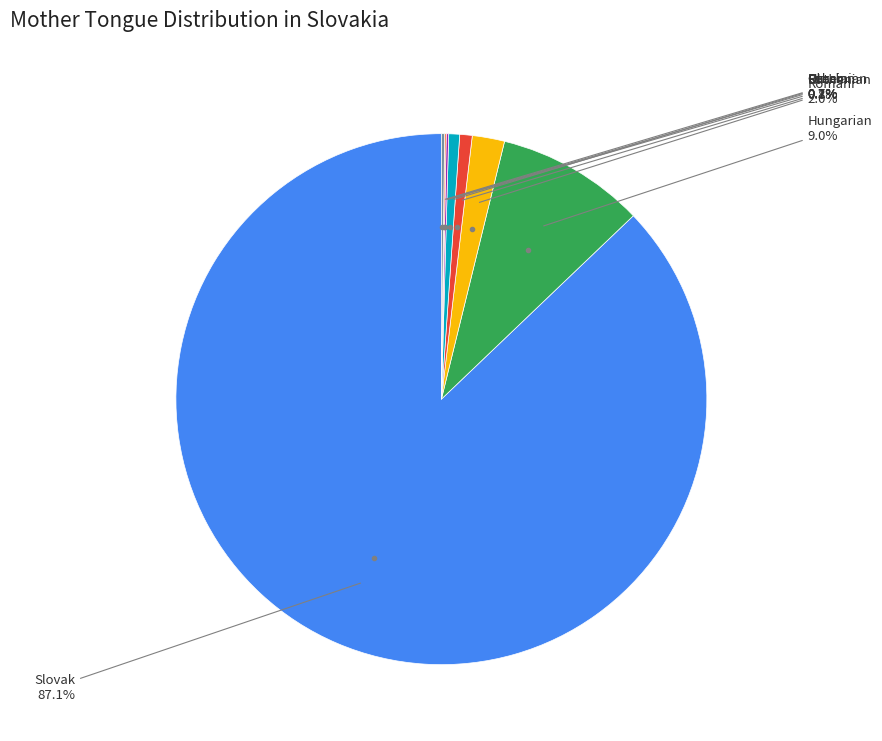

Is there a majority slice in this chart?

Yes